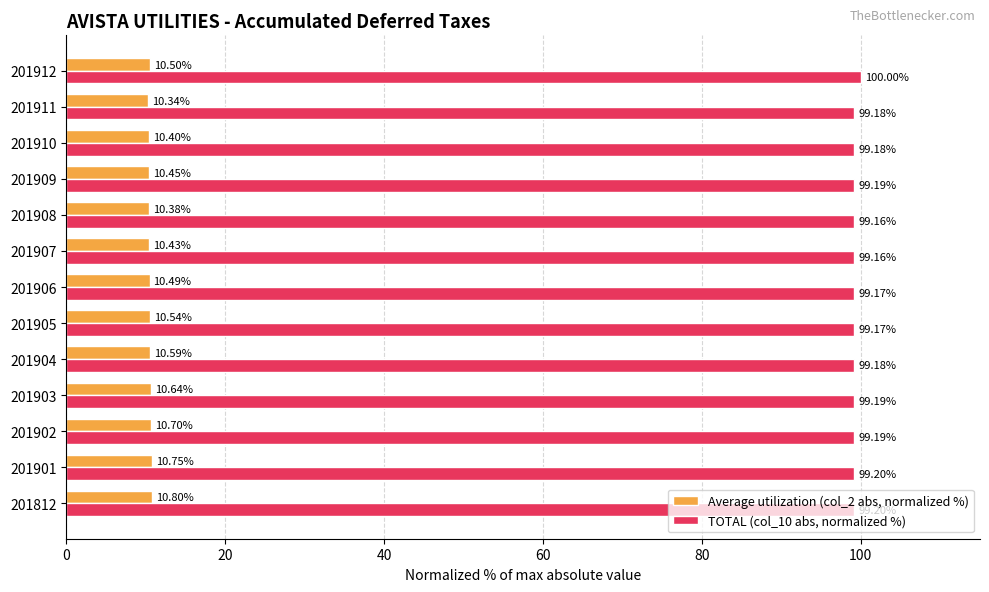

At which category is the sum across all series the highest?

201912